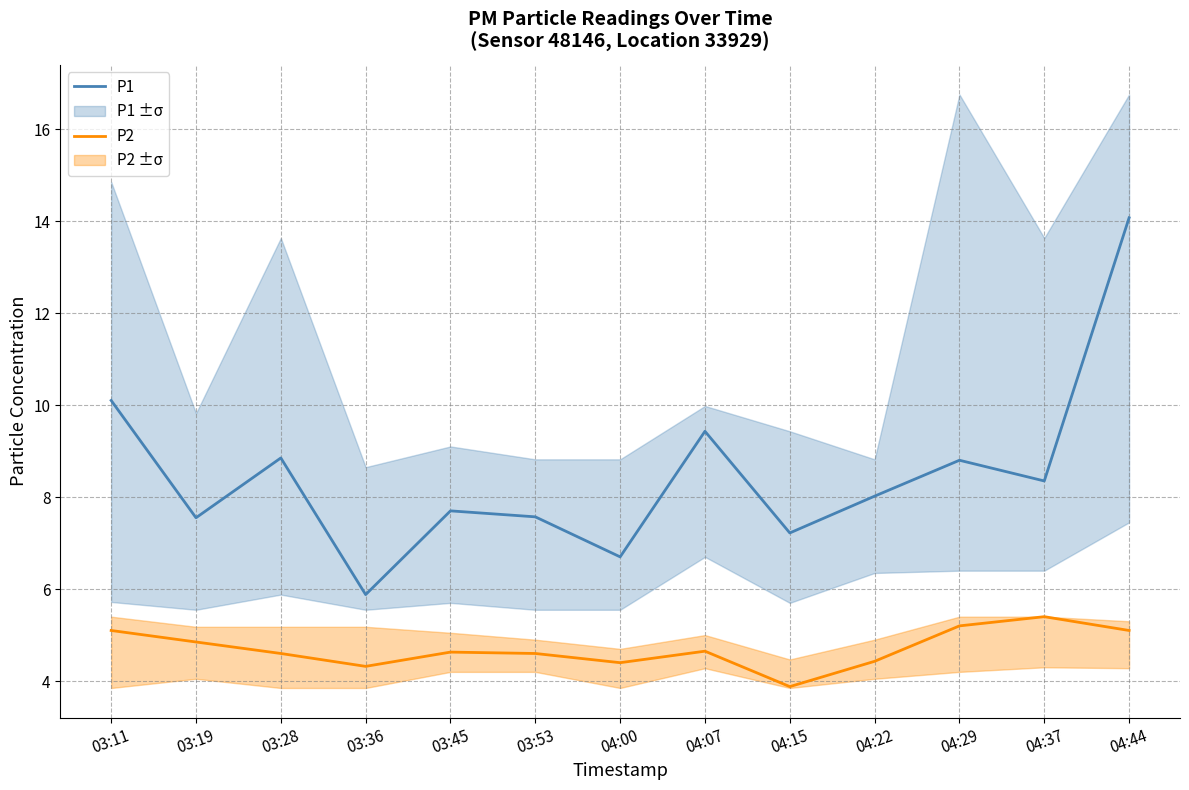

What is the label of the 1st point from the left?

03:11